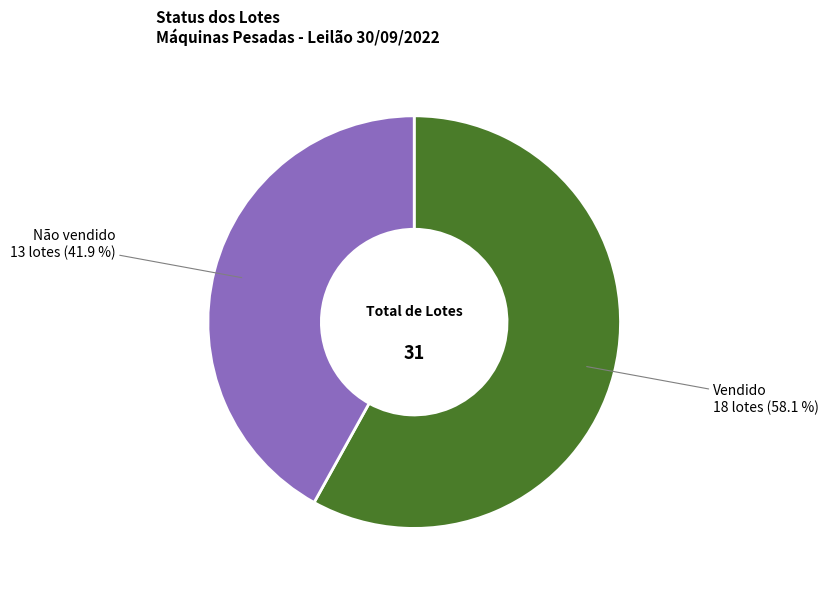

What is the total percentage of Vendido and Não vendido?

100.0%